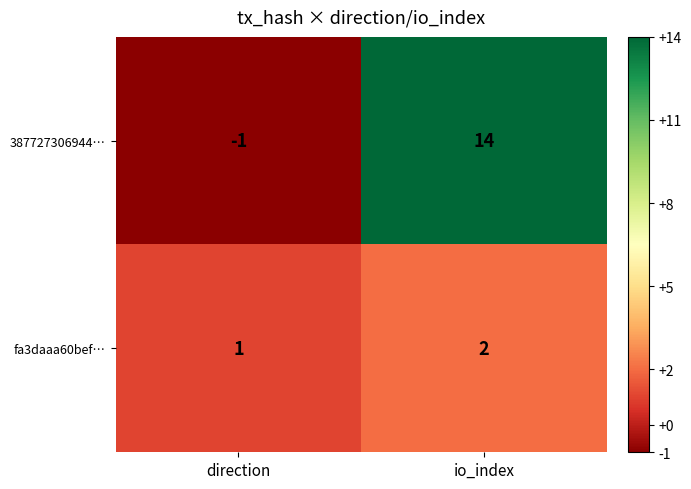

Reading left to right, transcribe all the data shown in this chart.

387727306944…: direction=-1	io_index=14
fa3daaa60bef…: direction=1	io_index=2